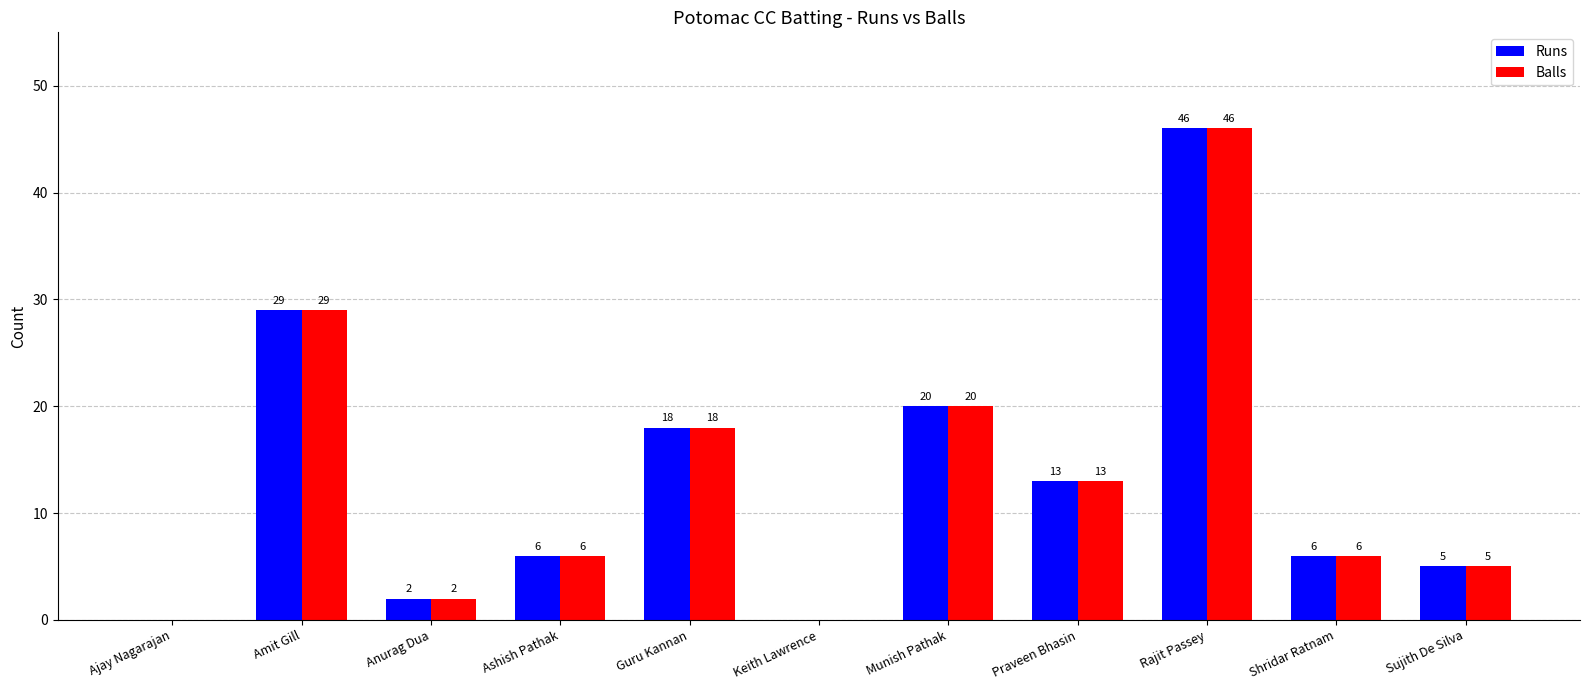

Where does the Runs series first go above 6?

Amit Gill